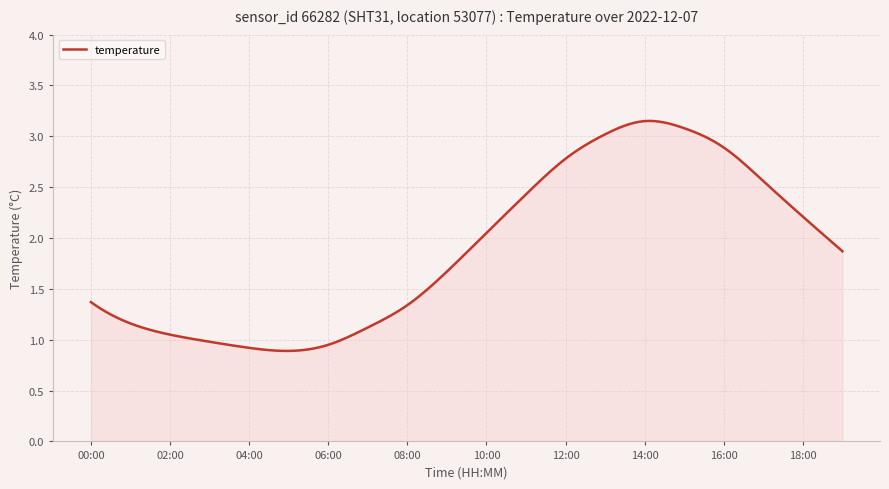

Reading left to right, what are all the values shown in this chart?

1.4	1.2	1.1	1.0	0.9	0.9	0.9	1.1	1.3	1.7	2.0	2.4	2.8	3.0	3.1	3.1	2.9	2.6	2.2	1.9